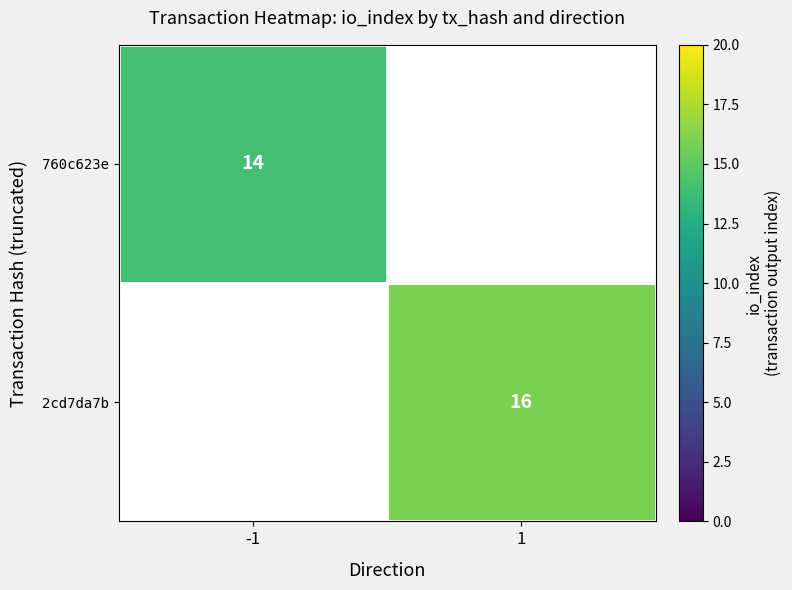

The 760c623e series shows 7 at -1. True or false?

False